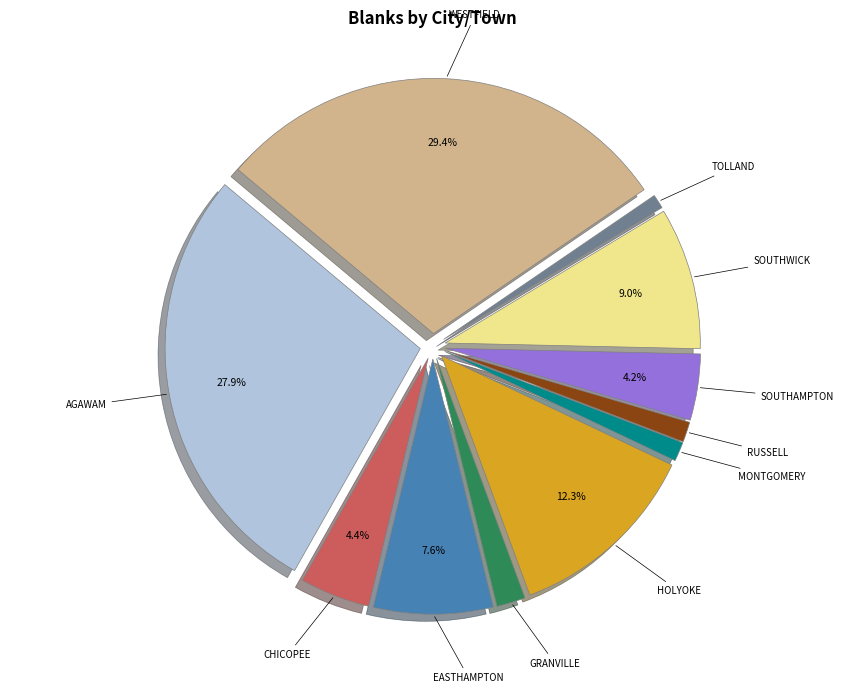

Is there a majority slice in this chart?

No